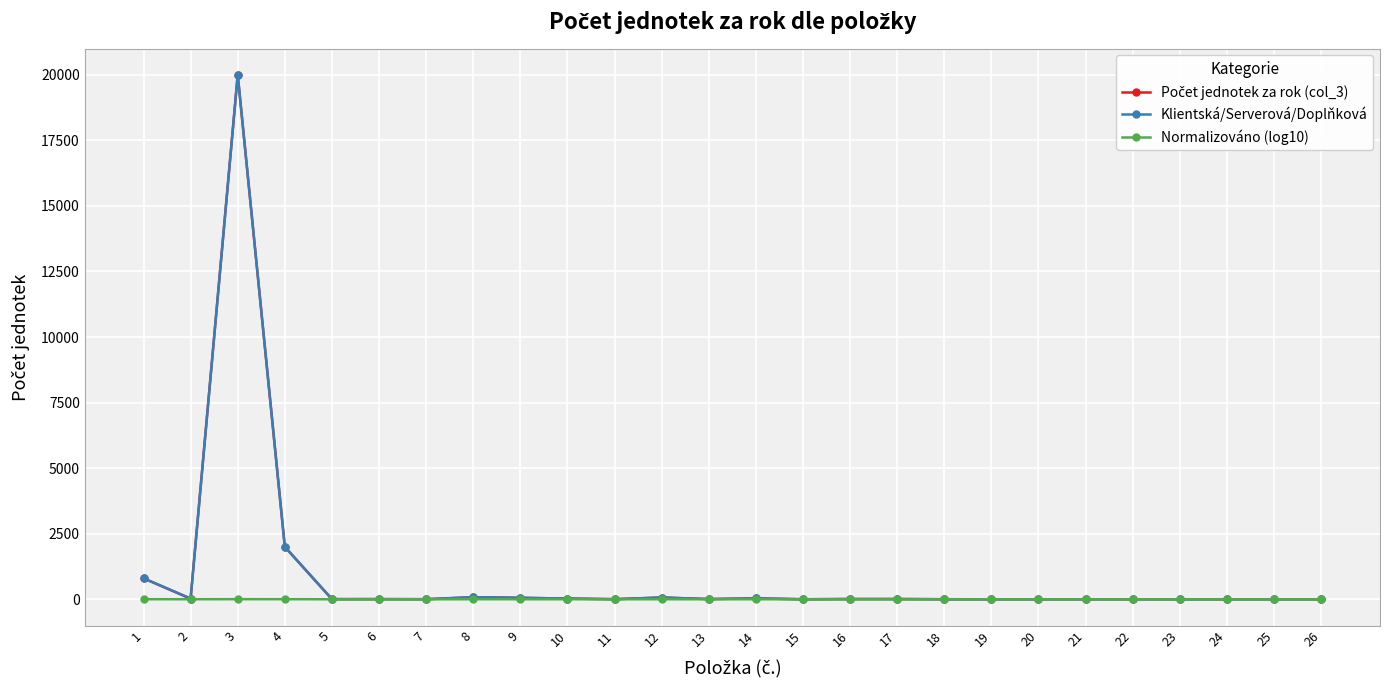

Reading right to left, what are all the values shown in this chart?

Počet jednotek za rok (col_3): 26=1.0	25=1.0	24=1.0	23=1.0	22=1.0	21=1.0	20=1.0	19=1.0	18=2.0	17=10.0	16=10.0	15=1.0	14=36.0	13=8.0	12=68.0	11=4.0	10=28.0	9=56.0	8=80.0	7=3.0	6=7.0	5=6.0	4=2000.0	3=20000.0	2=25.0	1=800.0
Klientská/Serverová/Doplňková: 26=1.0	25=1.0	24=1.0	23=1.0	22=1.0	21=1.0	20=1.0	19=1.0	18=2.0	17=10.0	16=10.0	15=1.0	14=36.0	13=8.0	12=68.0	11=4.0	10=28.0	9=56.0	8=80.0	7=3.0	6=7.0	5=6.0	4=2000.0	3=20000.0	2=25.0	1=800.0
Normalizováno (log10): 26=0.0	25=0.0	24=0.0	23=0.0	22=0.0	21=0.0	20=0.0	19=0.0	18=0.3	17=1.0	16=1.0	15=0.0	14=1.6	13=0.9	12=1.8	11=0.6	10=1.4	9=1.7	8=1.9	7=0.5	6=0.8	5=0.8	4=3.3	3=4.3	2=1.4	1=2.9